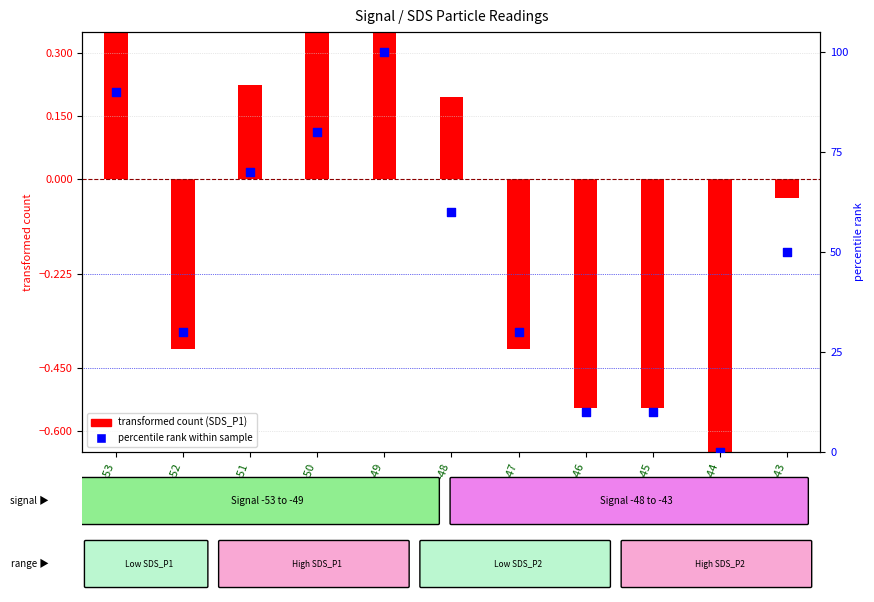

Which series reaches the minimum Y coordinate?

transformed count (SDS_P1)